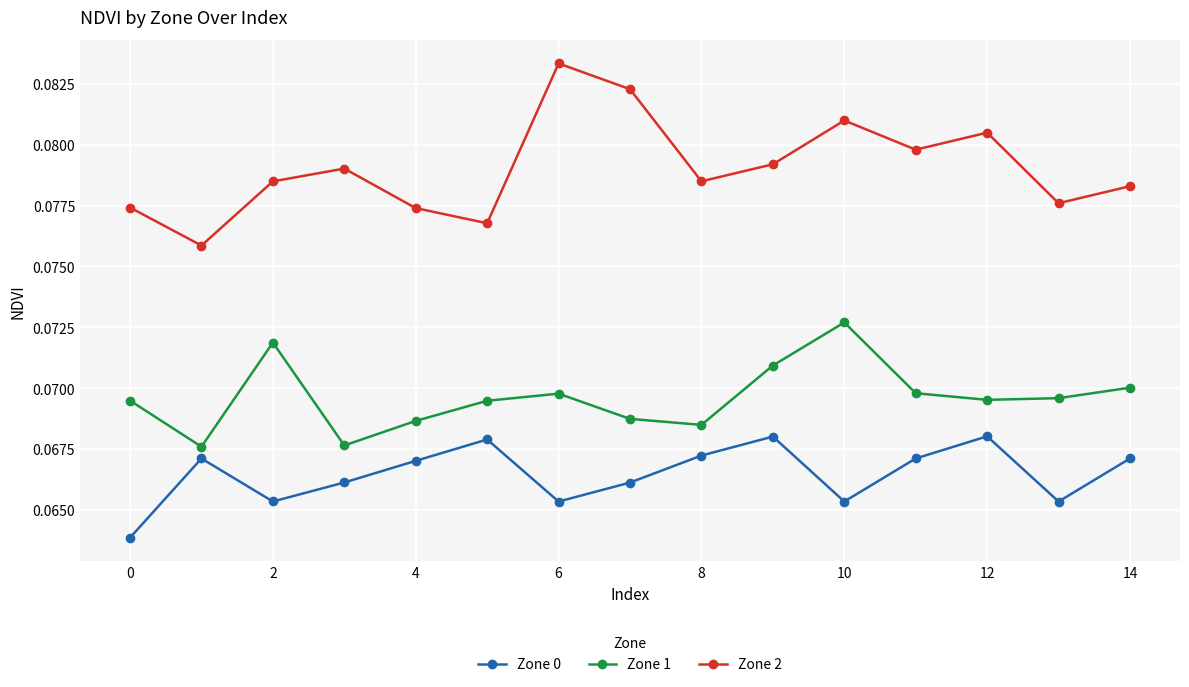

Rank the series by their average value, from highest to lowest.

Zone 2, Zone 1, Zone 0